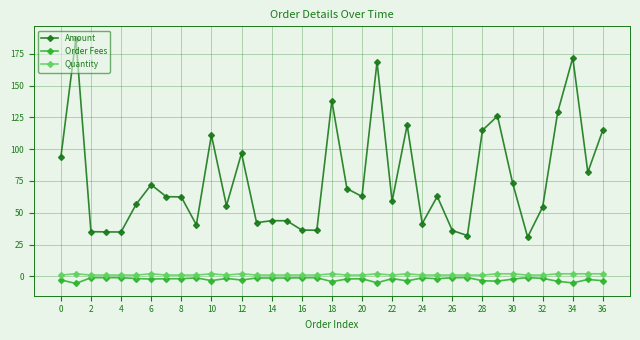

Which series has the widest spread of values?

Amount